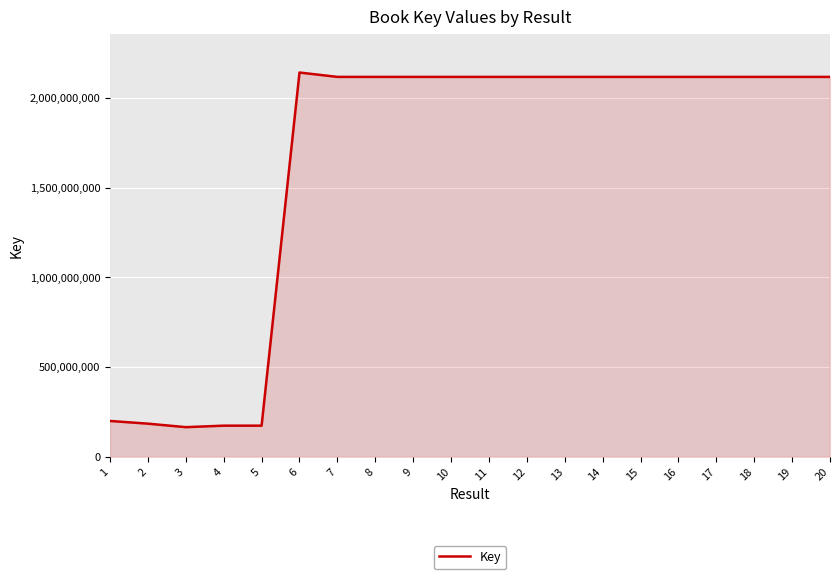

How many distinct data groups are displayed?

1